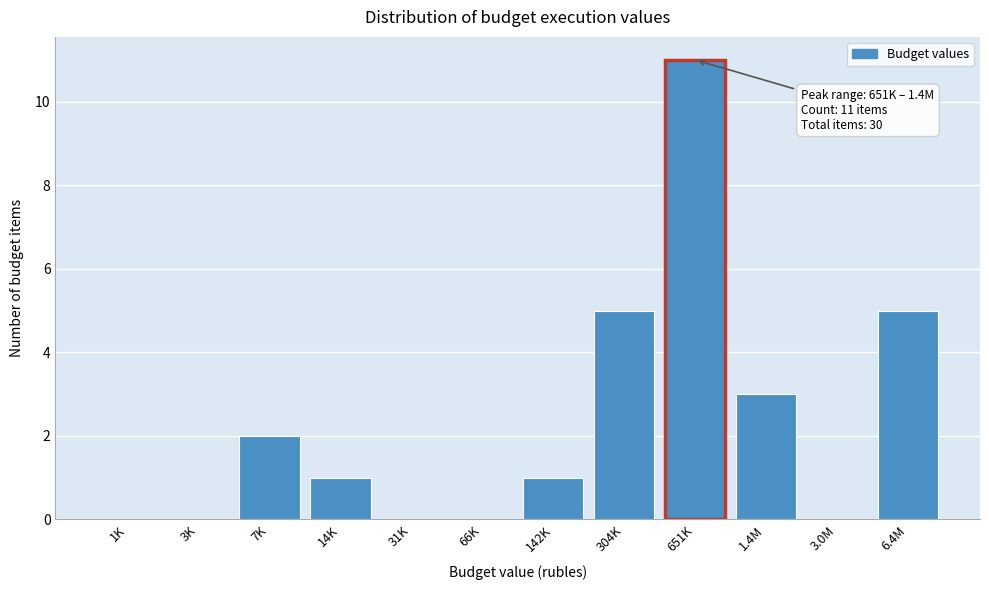

Reading left to right, list all the values displayed in this chart.

1K=0	3K=0	7K=2	14K=1	31K=0	66K=0	142K=1	304K=5	651K=11	1.4M=3	3.0M=0	6.4M=5